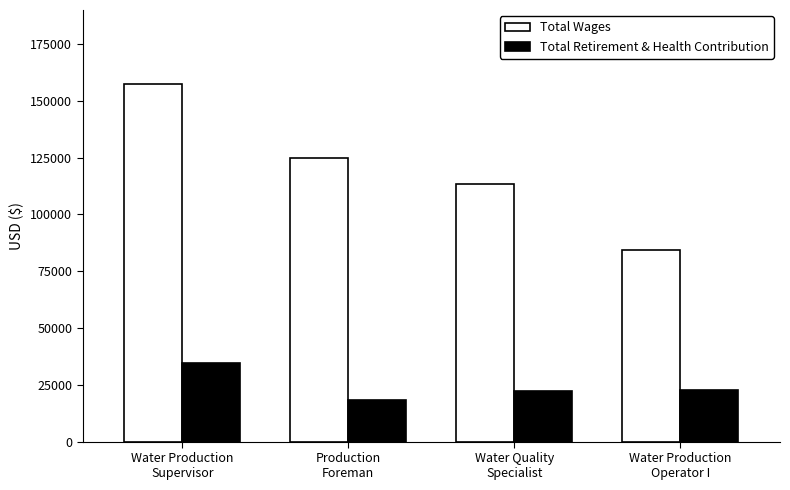

What is the label of the 4th bar from the right?

Water Production
Supervisor